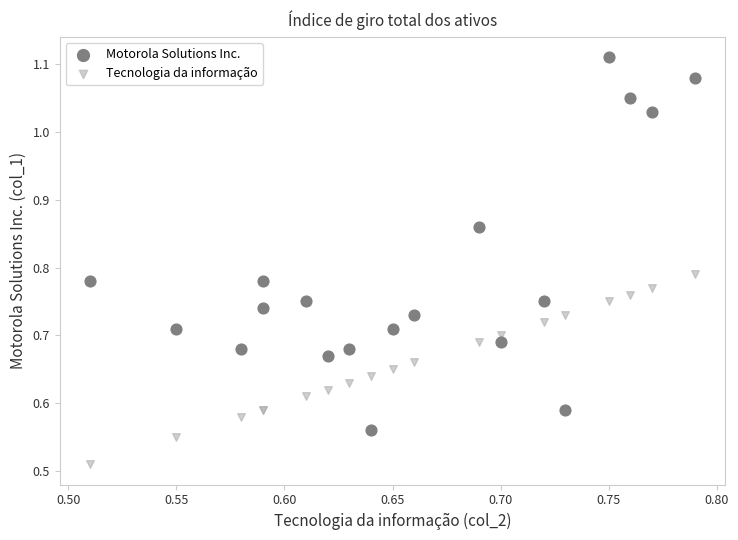

Which series contains the highest Y value?

Motorola Solutions Inc.